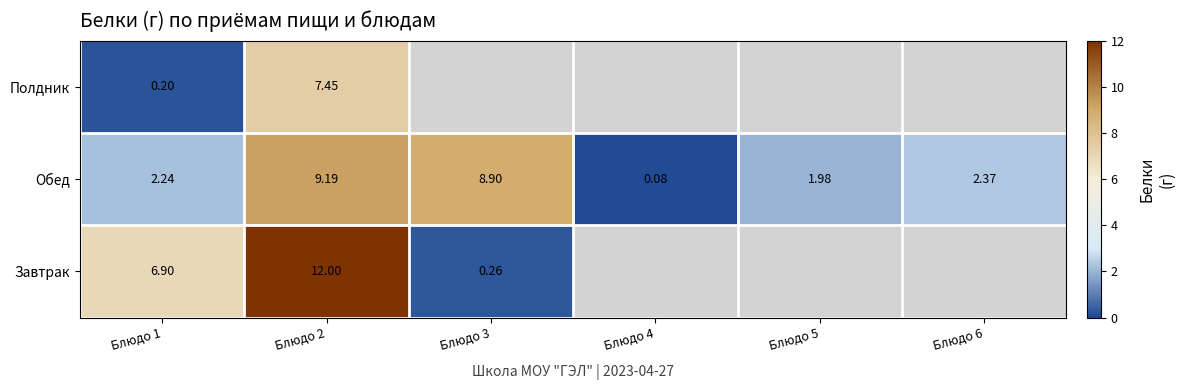

Is the value of Завтрак at Блюдо 3 greater than the value of Обед at Блюдо 6?

No